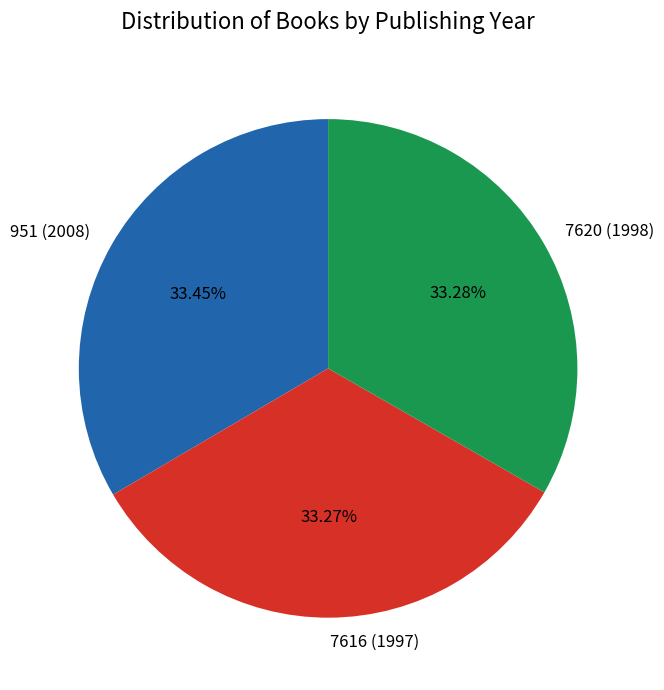

Approximately how many times larger is the value at 7616 (1997) compared to 7620 (1998)?

1.0